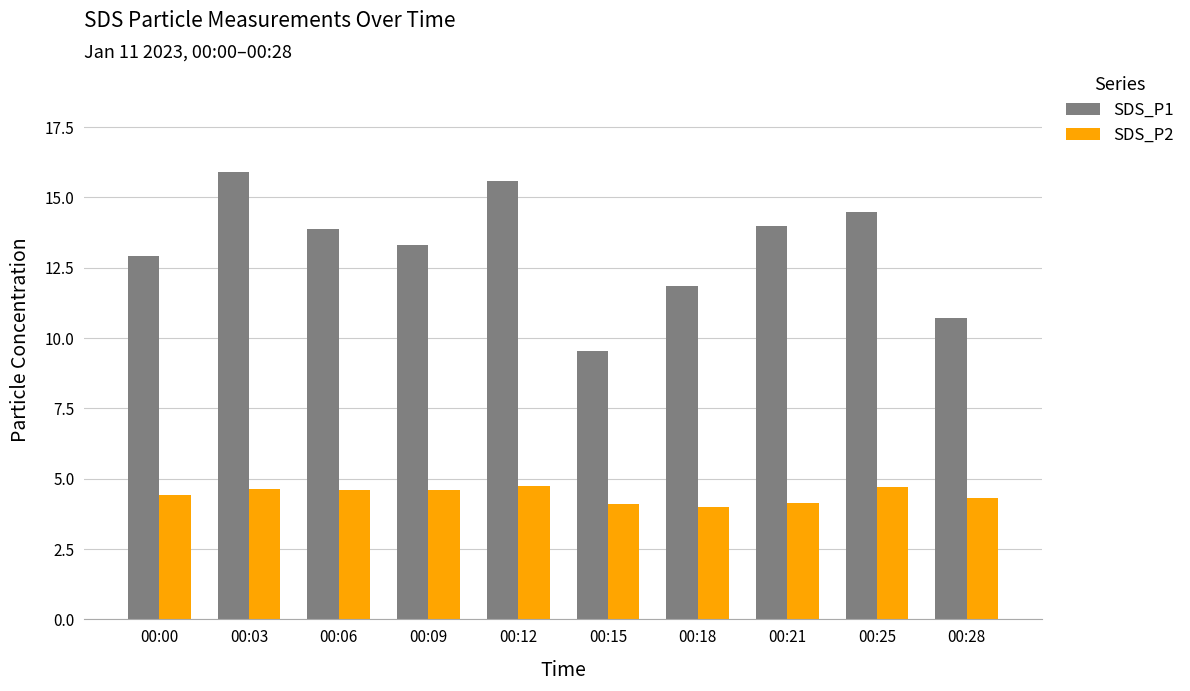

What is the spread (max minus min) of values at 00:15?

5.4